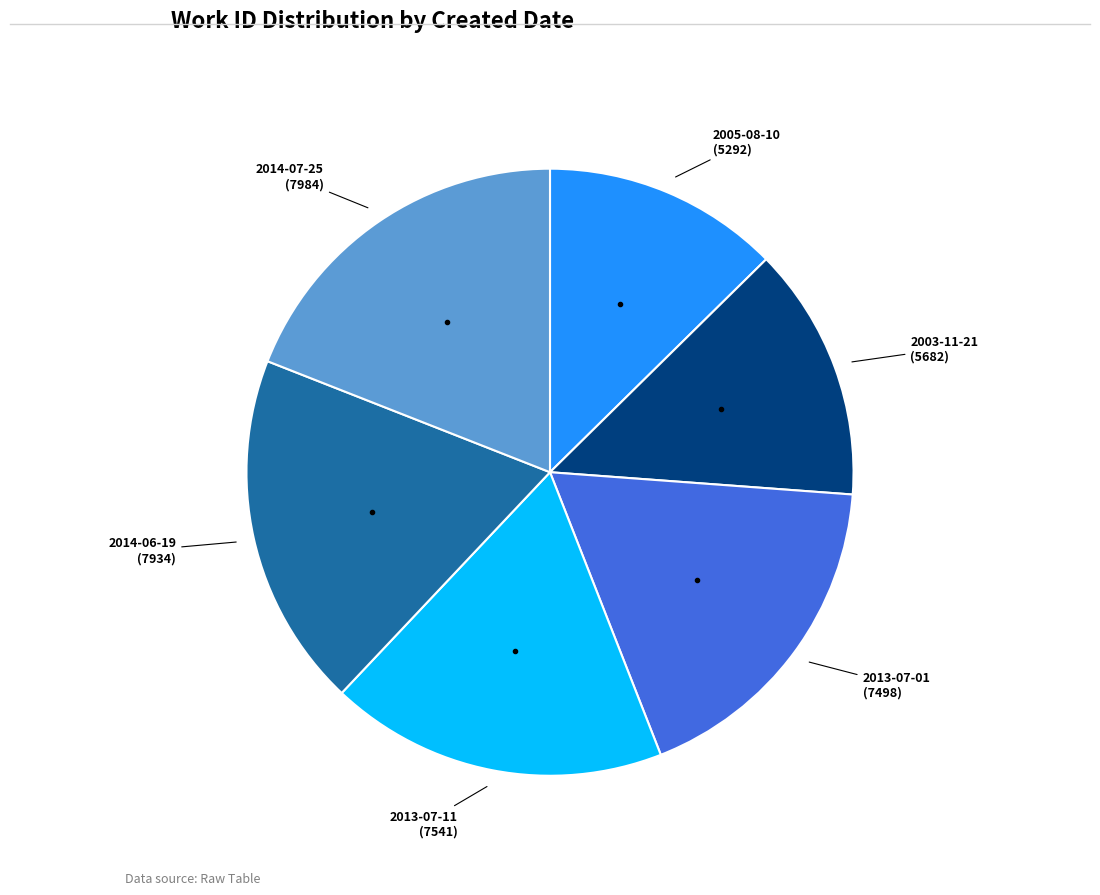

Does any single category account for the majority?

No